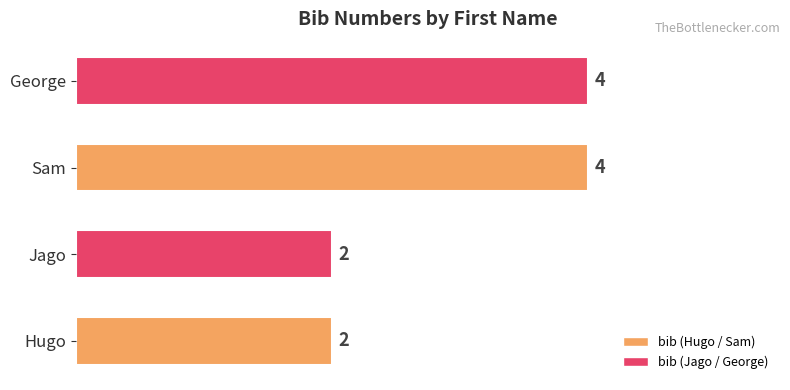

How many bars are there in total?

4